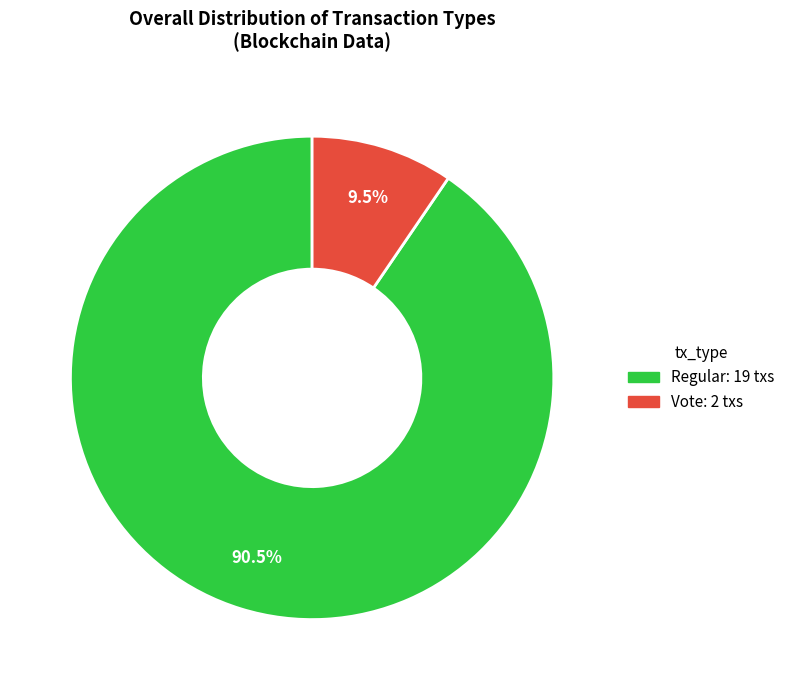

Count the number of slices in the pie.

2